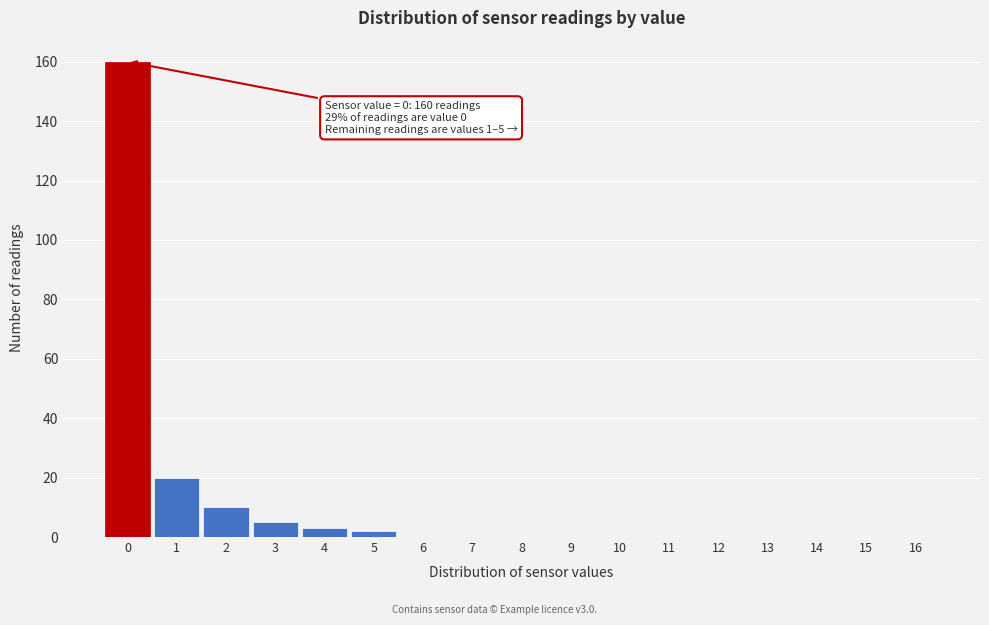

Reading right to left, extract all data points from this chart.

16=0	15=0	14=0	13=0	12=0	11=0	10=0	9=0	8=0	7=0	6=0	5=2	4=3	3=5	2=10	1=20	0=160